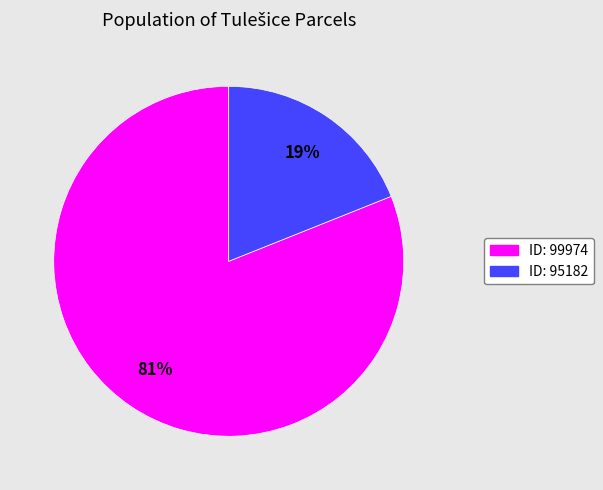

To the nearest percent, what is the average slice percentage?

50%